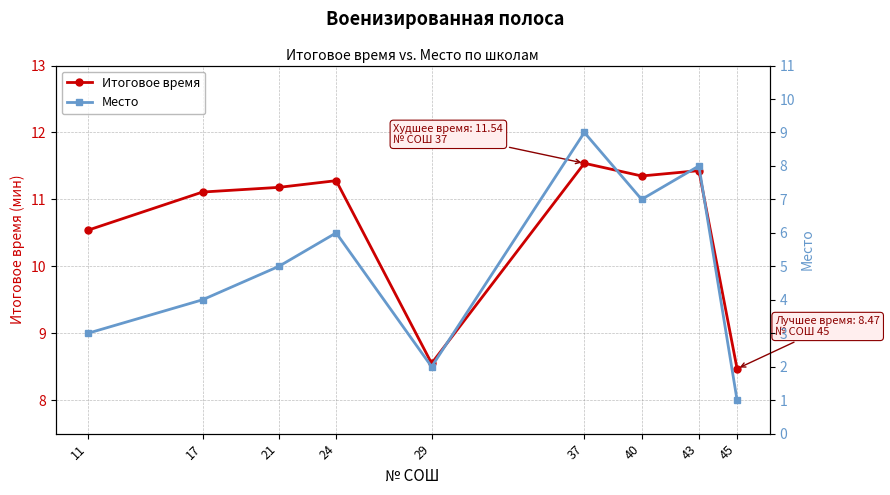

True or false: Место and Итоговое время cross at least once.

False